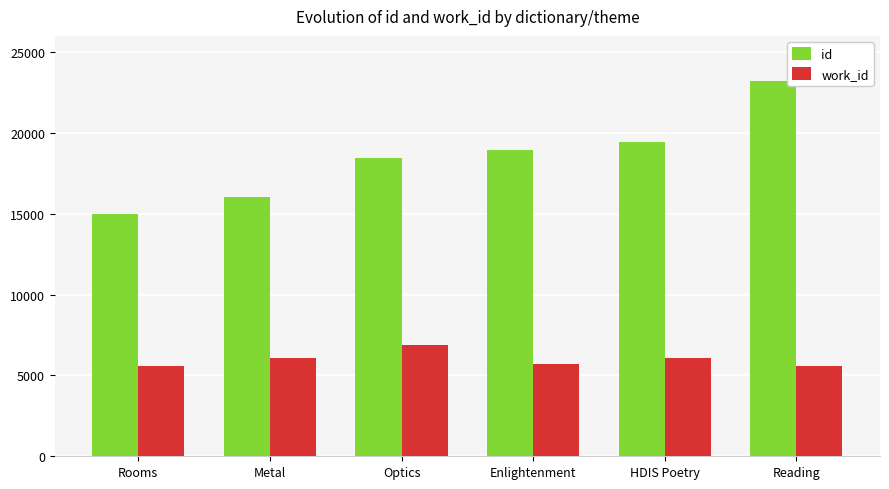

Rank the series by their maximum value, from highest to lowest.

id, work_id